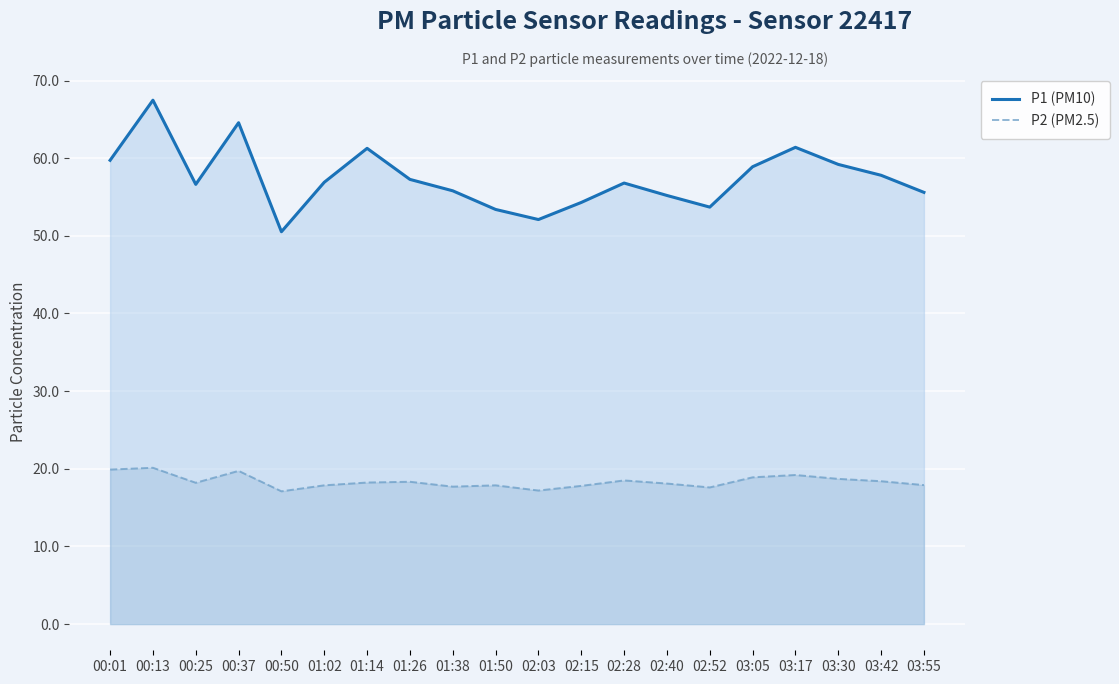

How many values in the P2 (PM2.5) series are below 18?

8